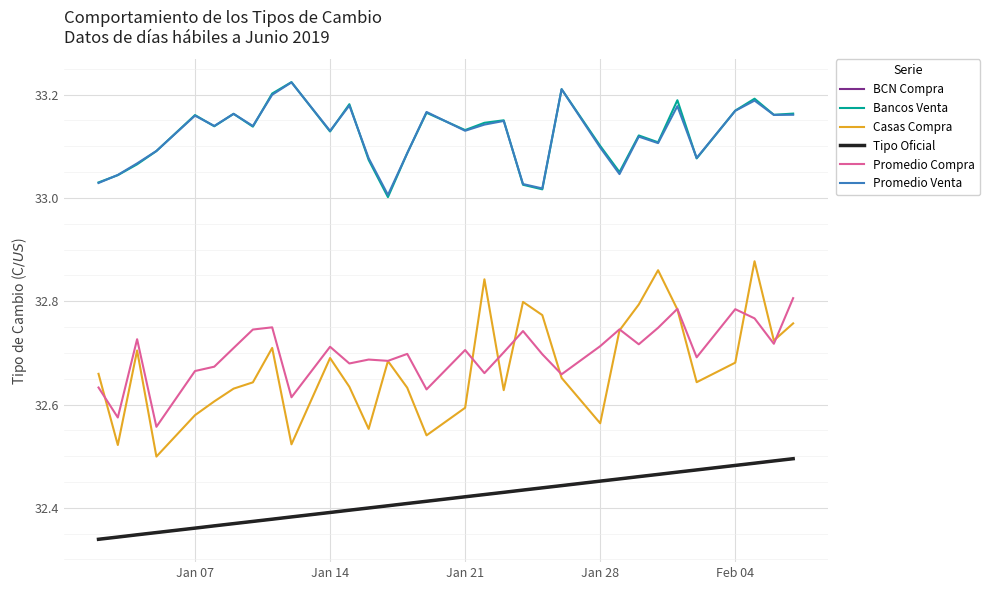

Does the chart display data point markers on the line(s)?

No